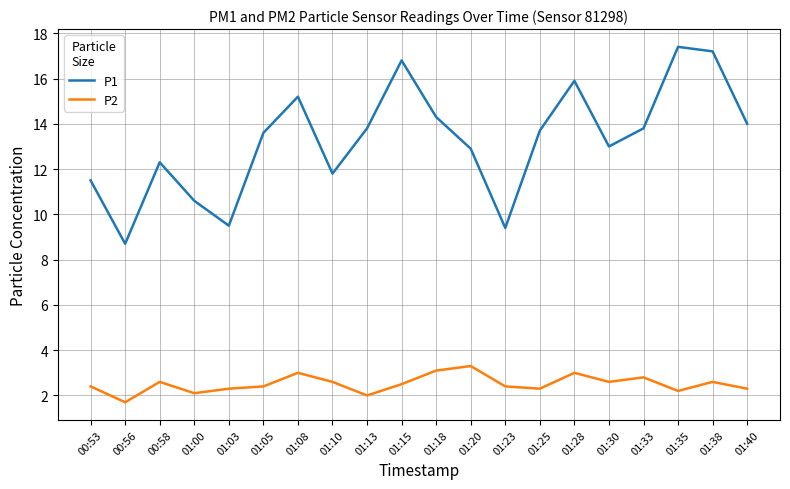

How many lines are shown in the chart?

2